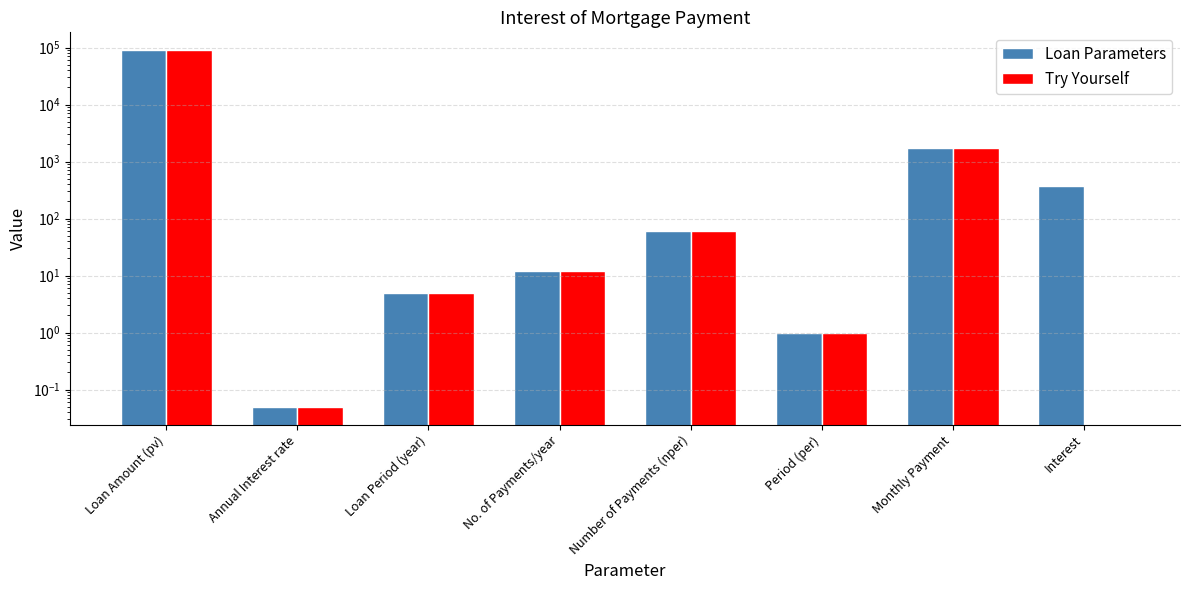

At Interest, list the series in order from smallest to largest.

Try Yourself, Loan Parameters